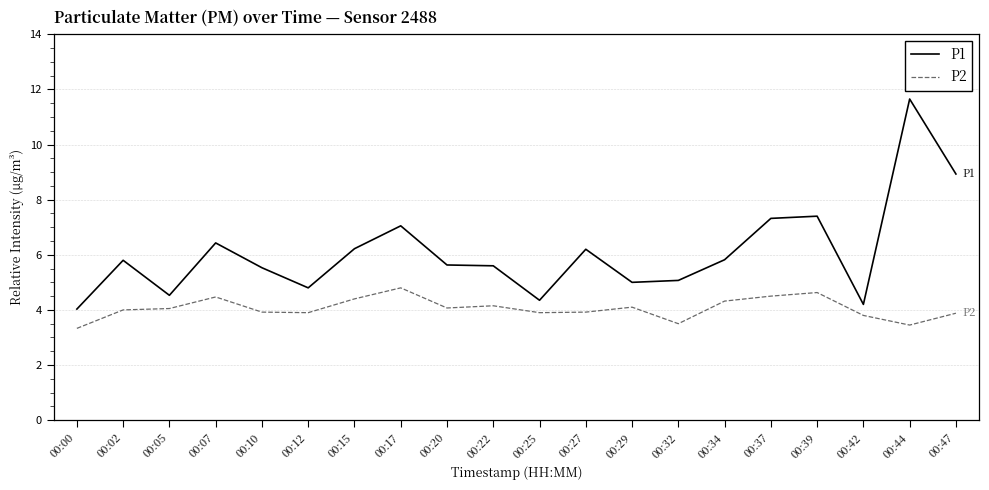

Which series has the largest range (max minus min)?

P1